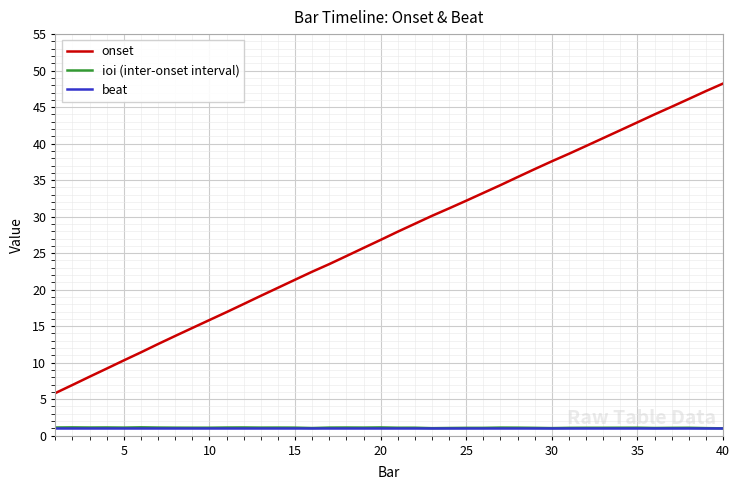

Which series has the largest range (max minus min)?

onset